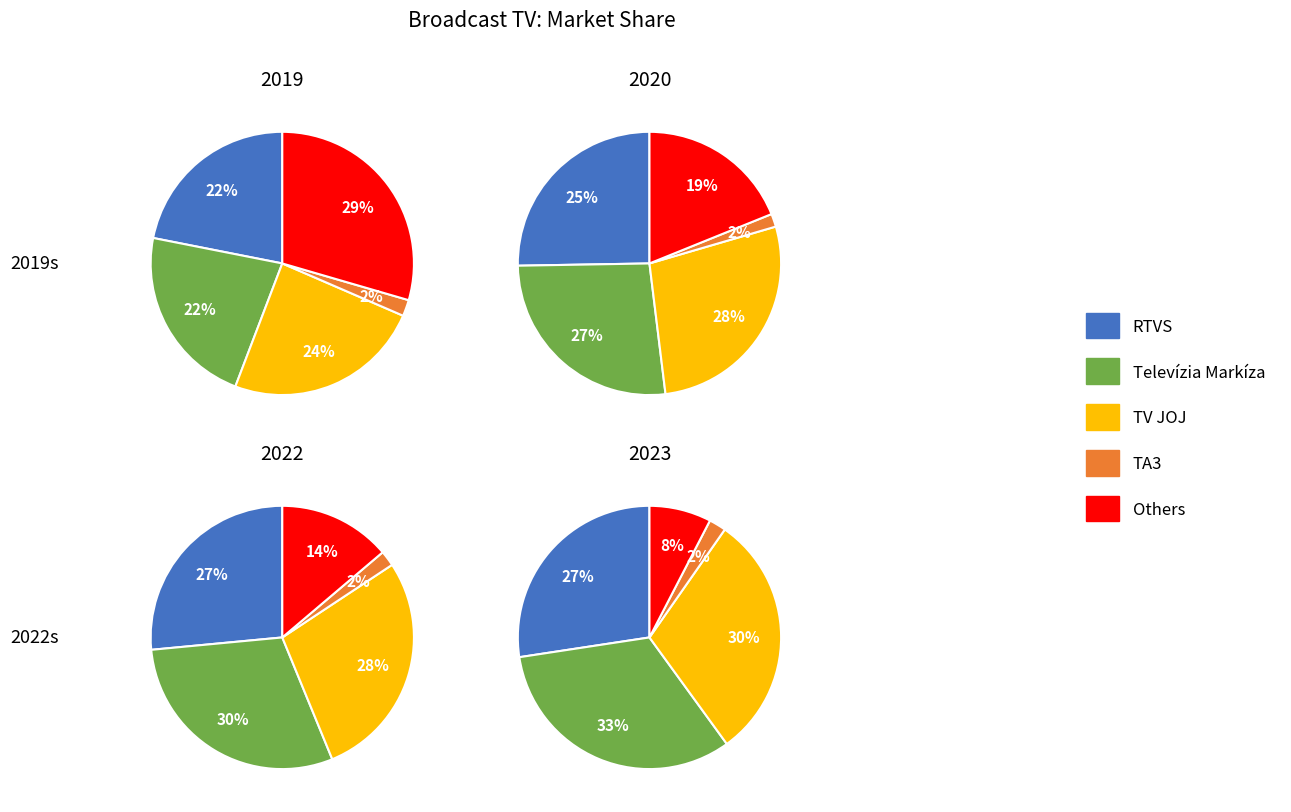

Which category has the biggest portion of the pie?

Televízia Markíza